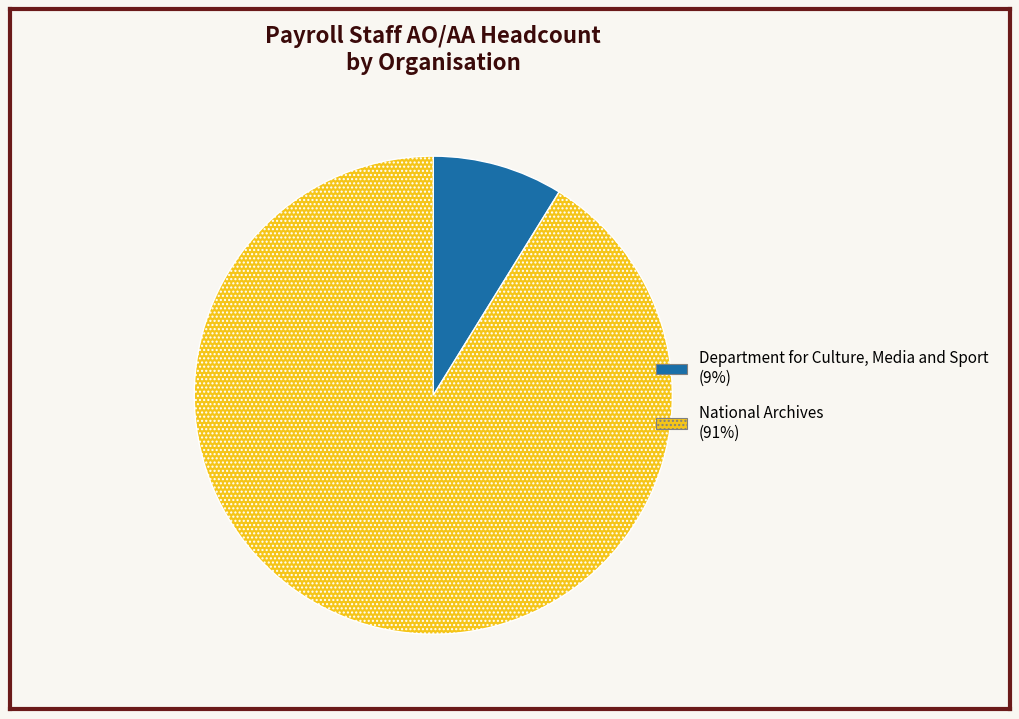

Does any single category account for the majority?

Yes